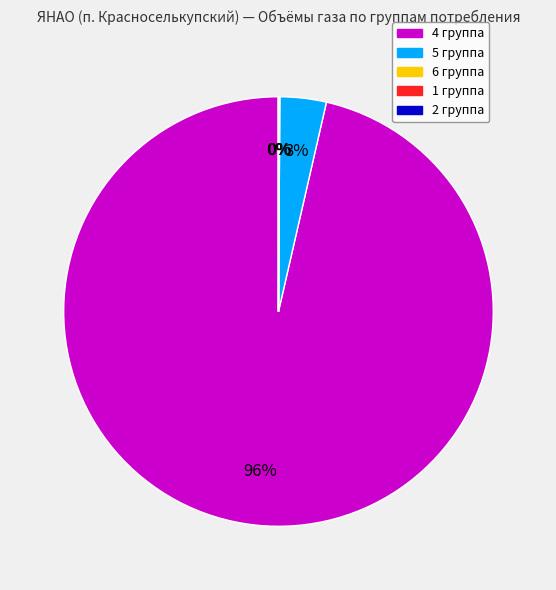

Which slice is the largest?

4 группа